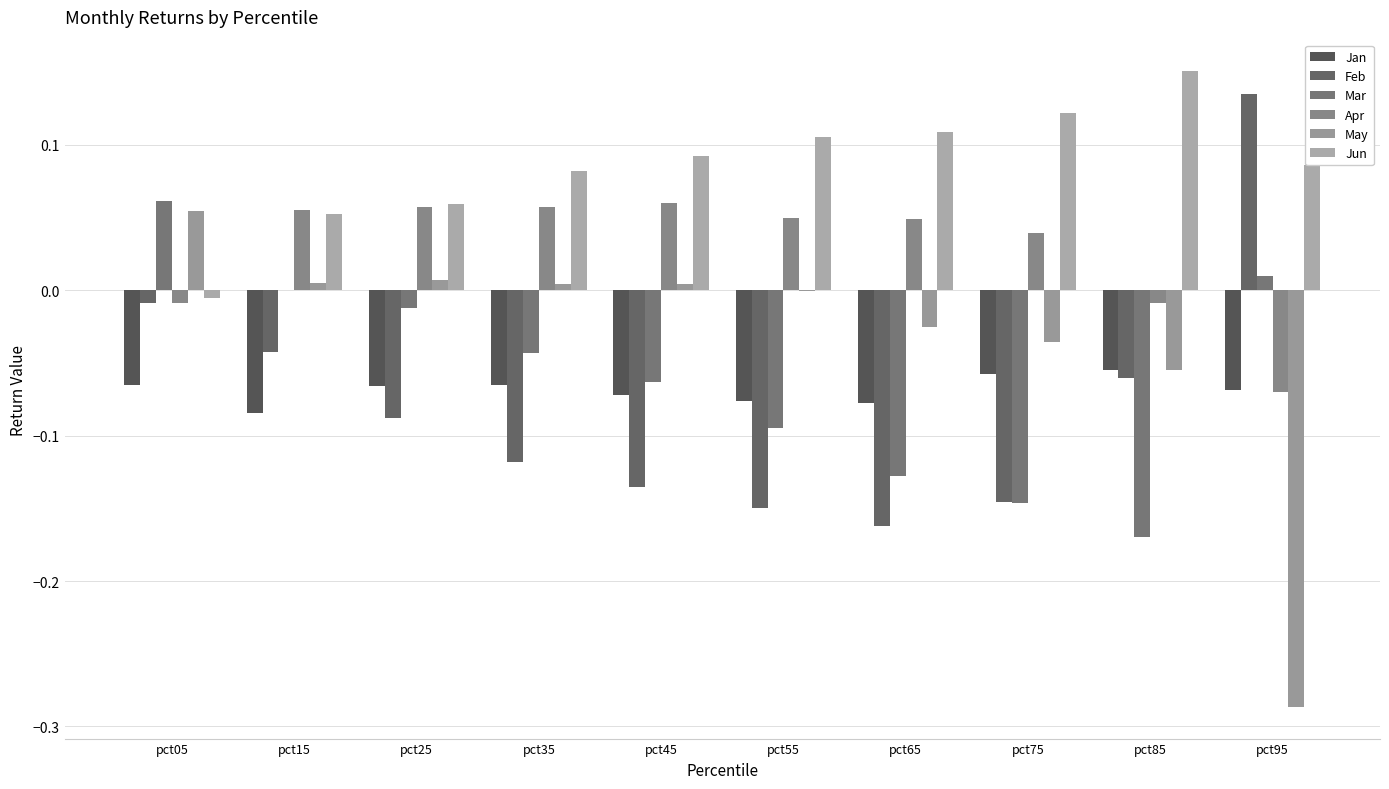

Rank the categories by Jun value from lowest to highest.

pct05, pct15, pct25, pct35, pct95, pct45, pct55, pct65, pct75, pct85